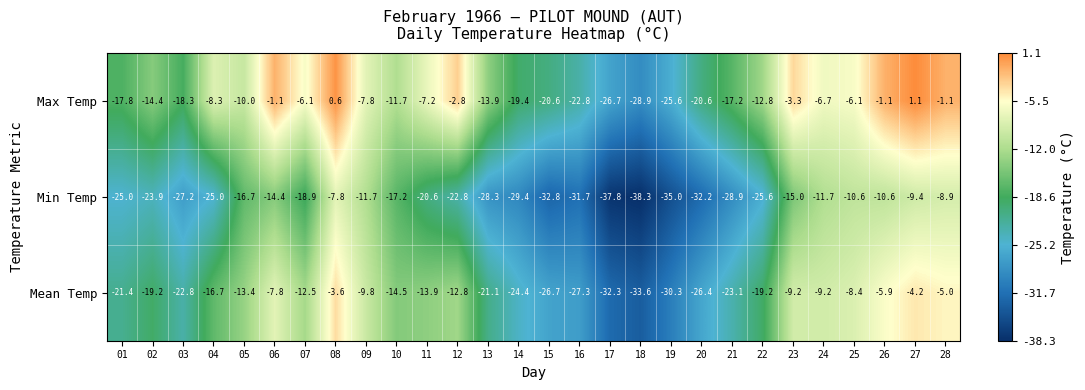

What is the sum of the Min Temp values at 05 and 25?

-27.3